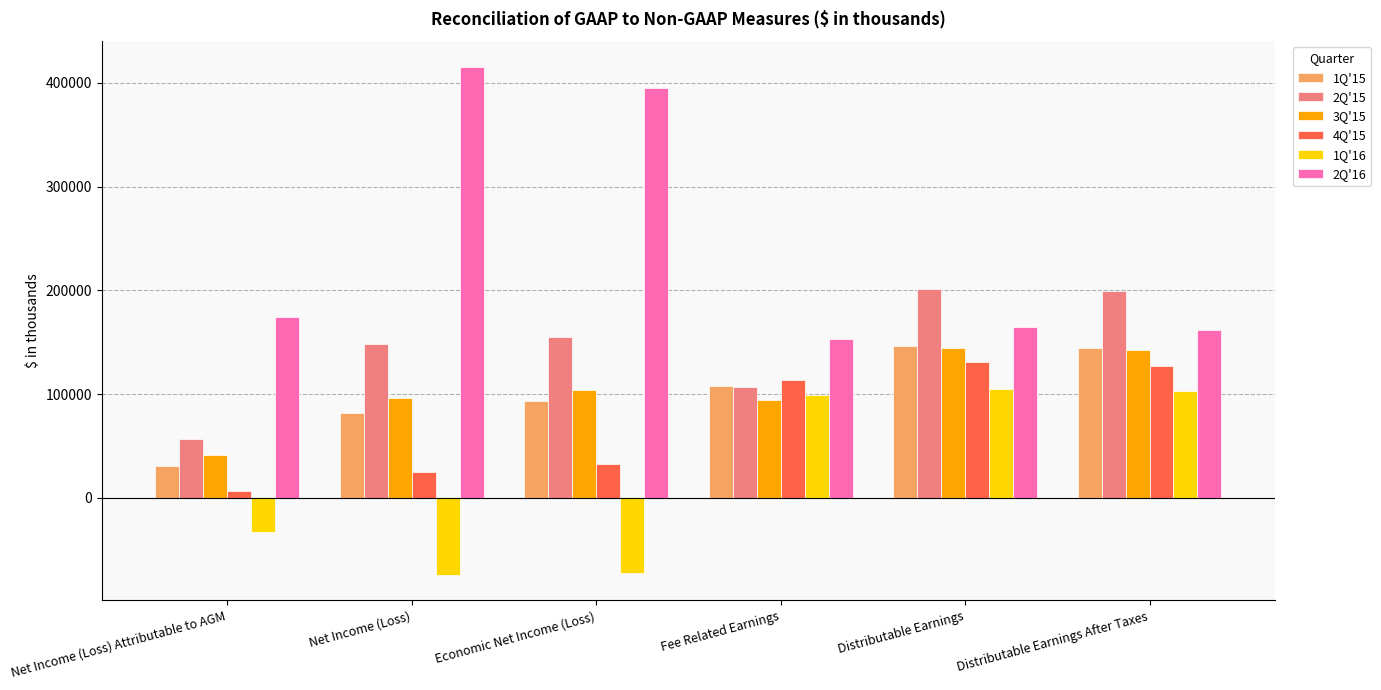

How many series are shown in this chart?

6